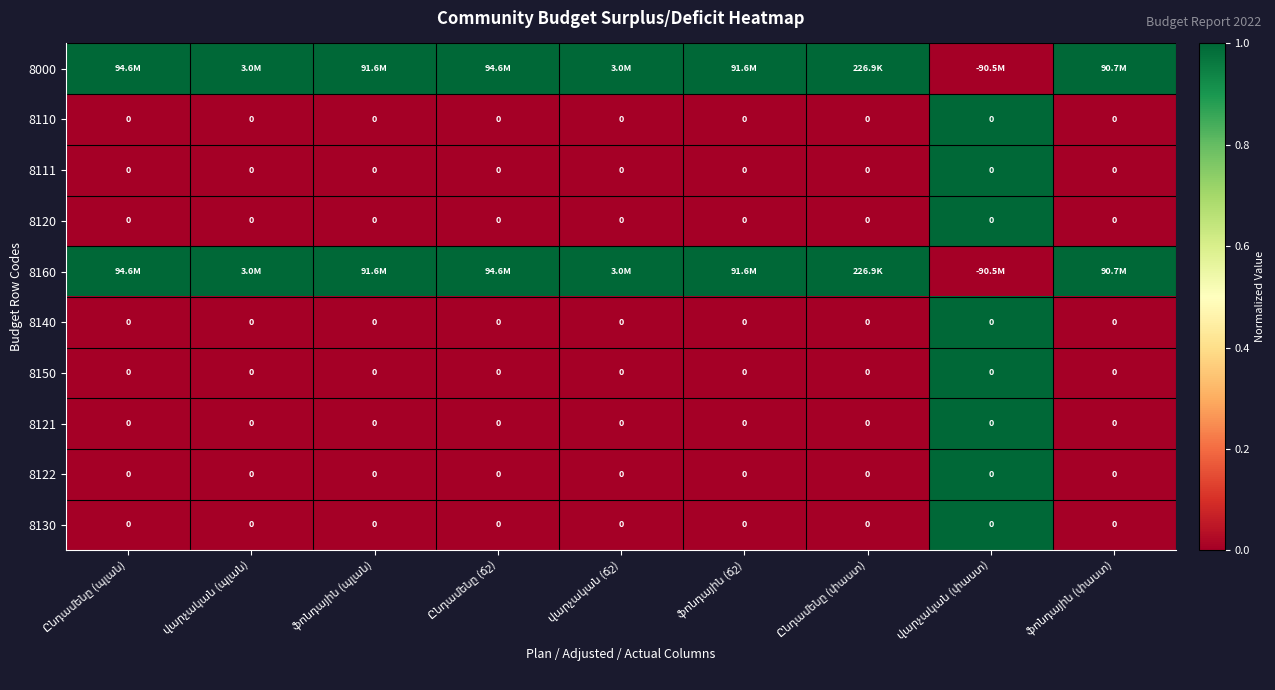

At which category is the sum across all series the highest?

վարչական (փաստ)